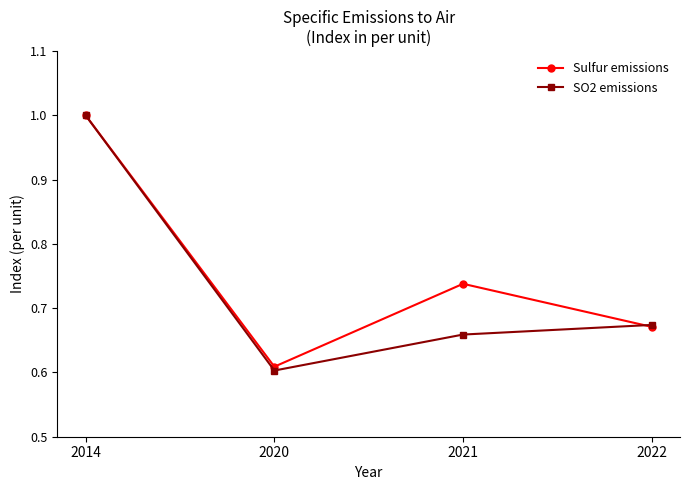

What is the difference between the SO2 emissions values at 2014 and 2021?

0.3